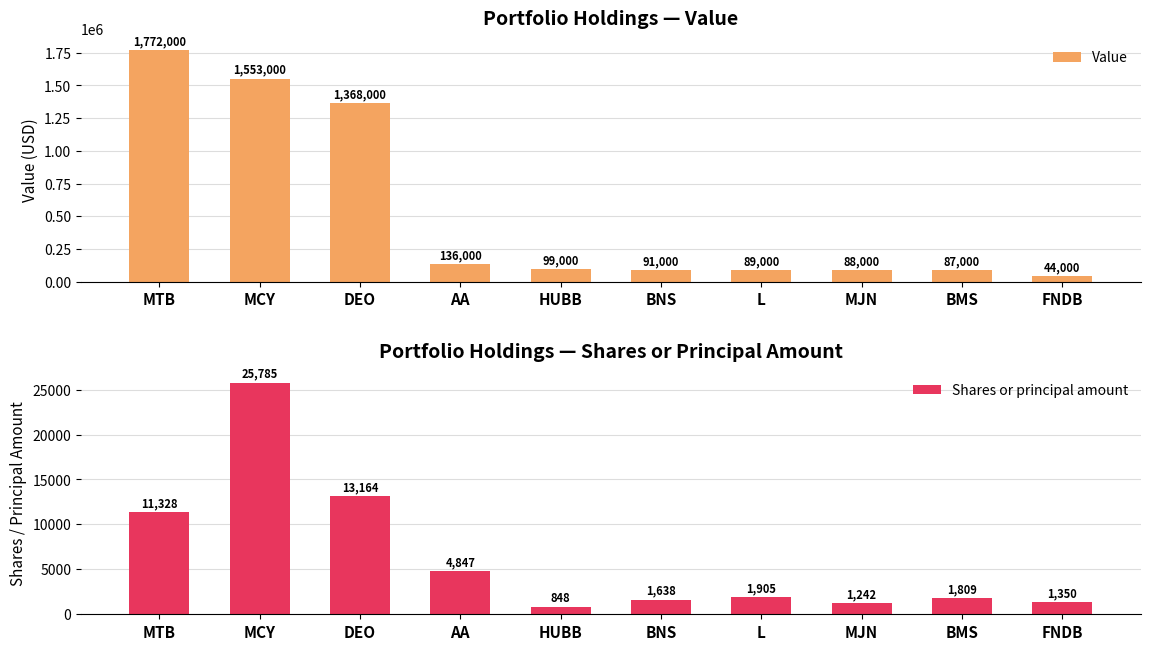

Reading left to right, list all the values displayed in this chart.

Value: 1772000	1553000	1368000	136000	99000	91000	89000	88000	87000	44000
Shares or principal amount: 11328	25785	13164	4847	848	1638	1905	1242	1809	1350